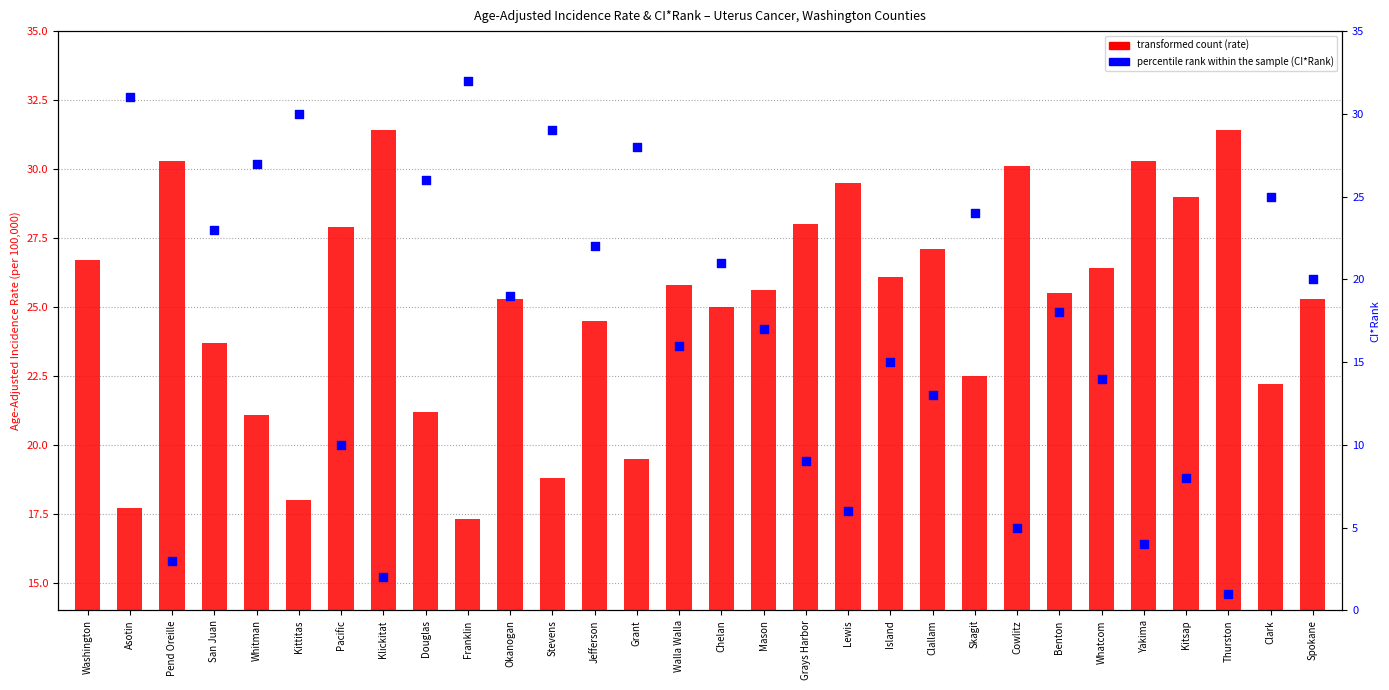

Which has a higher value, Grant or Benton?

Benton